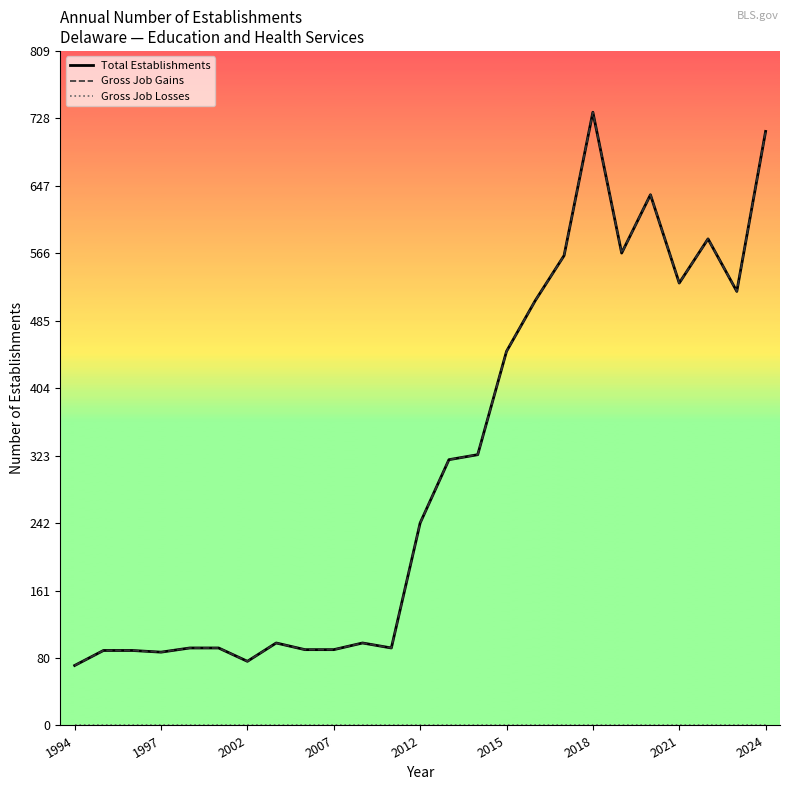

Which category has the highest value in the Gross Job Losses series?

1994